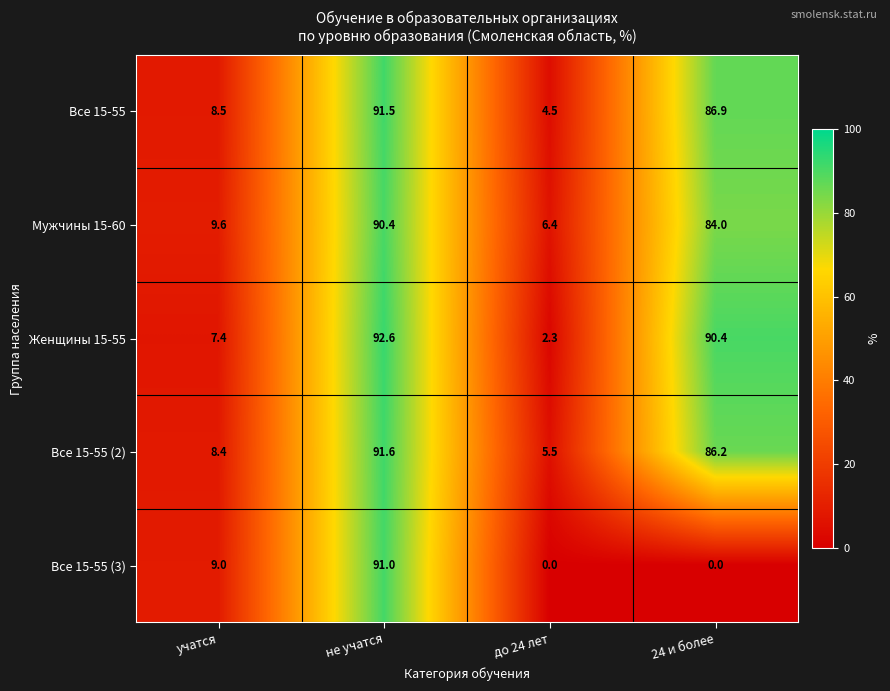

What is the maximum value shown in the chart?

92.6